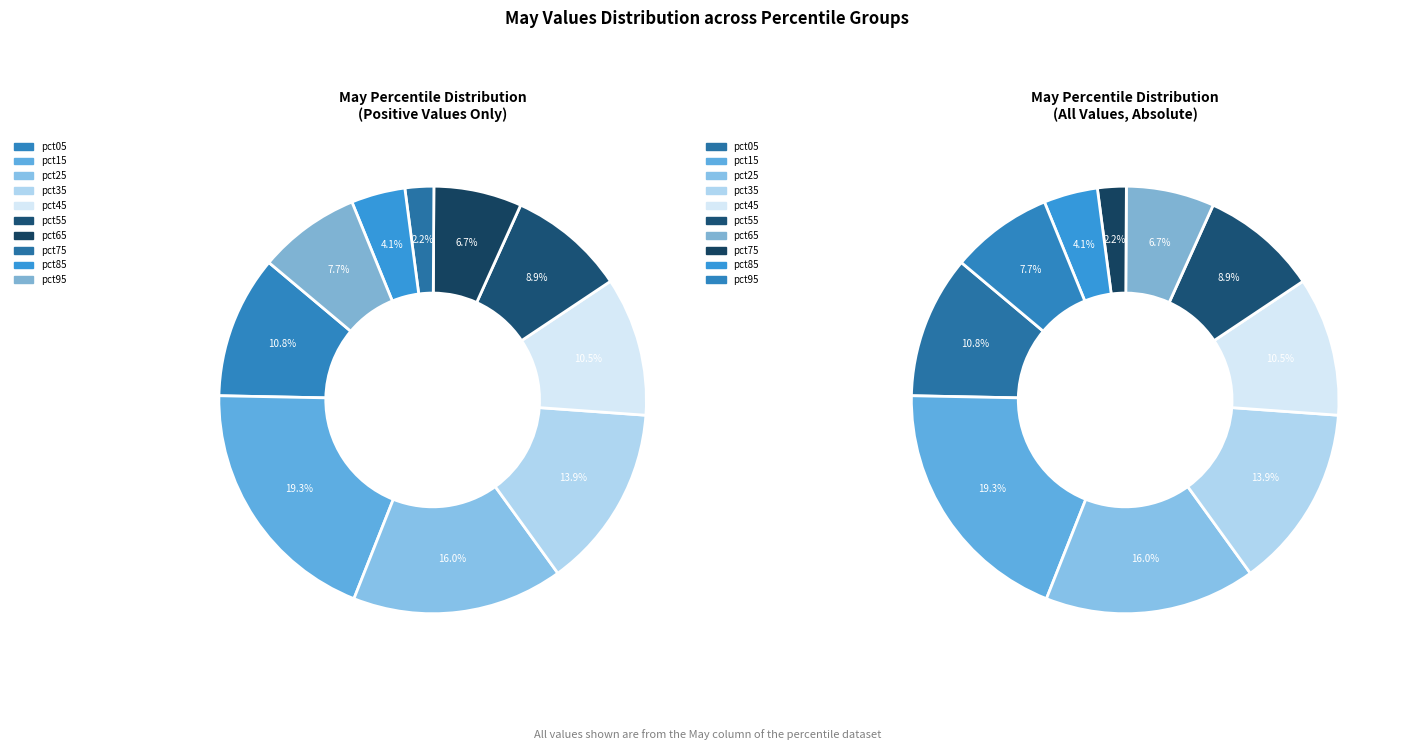

What is the smallest slice in the pie chart?

pct75